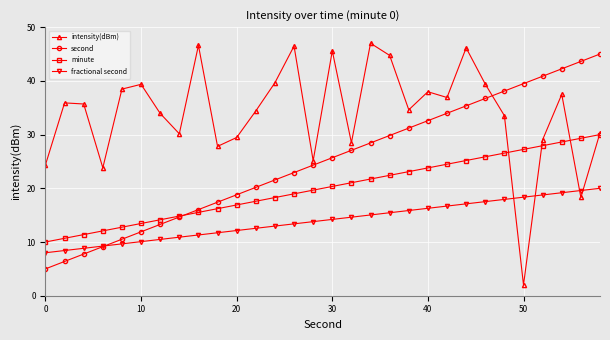

Which series has the largest total across all categories?

intensity(dBm)